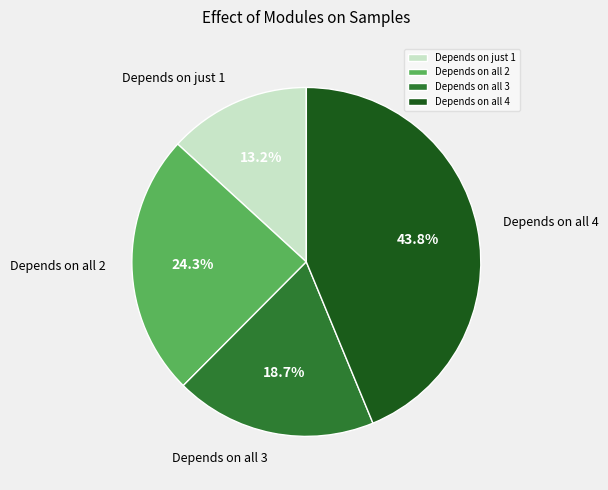

Count the number of slices in the pie.

4